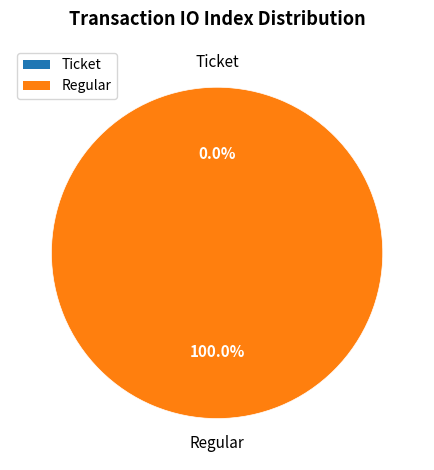

To the nearest percent, what is the difference between the largest and smallest slice percentages?

100%